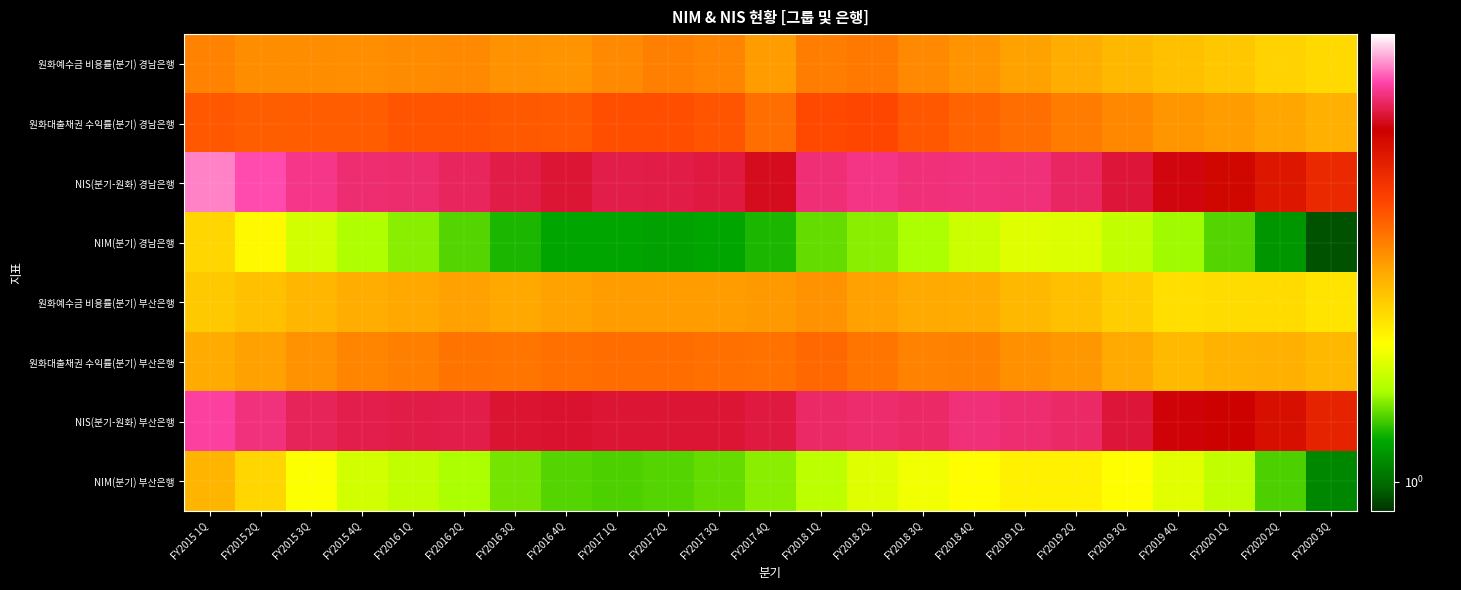

Which series has the largest range (max minus min)?

NIS(분기-원화) 경남은행